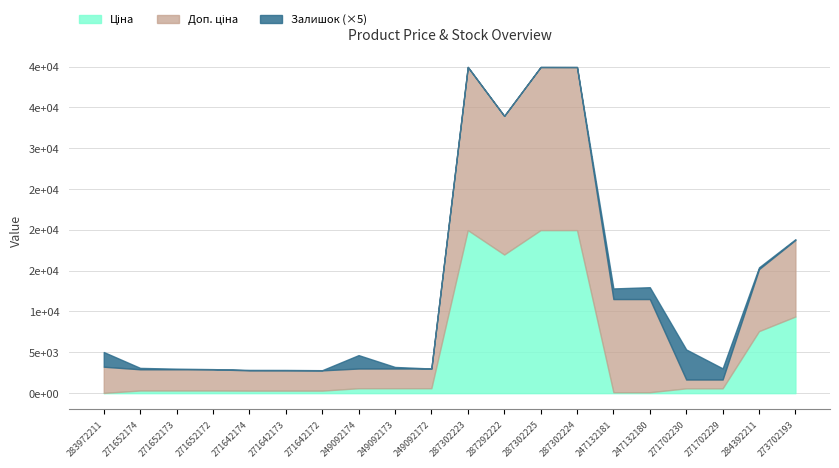

How many values in the Доп. ціна series exceed 2598?

12